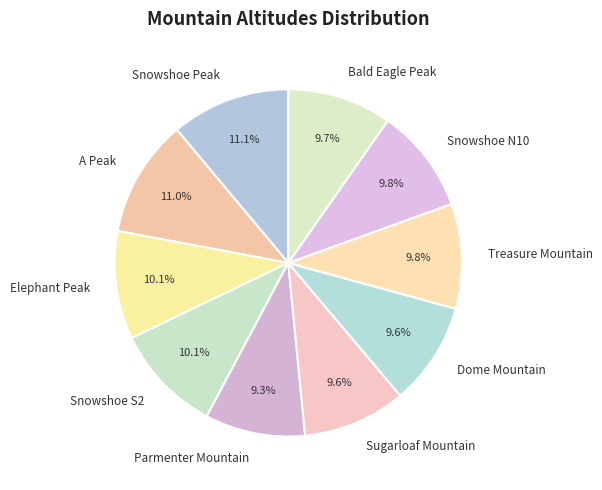

Does Sugarloaf Mountain represent more than half of the total?

No